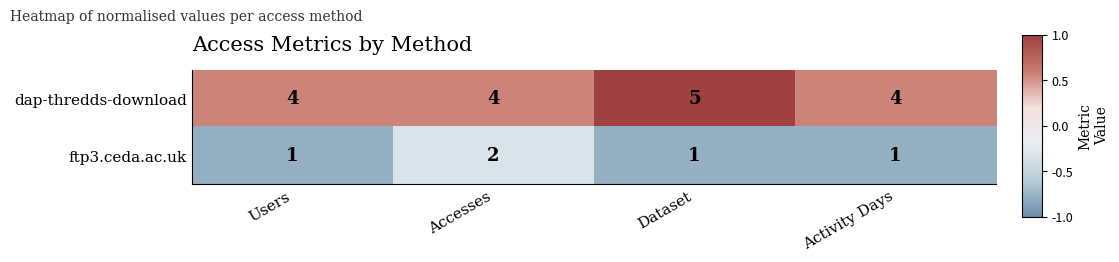

Which series changed the most between Users and Dataset?

dap-thredds-download